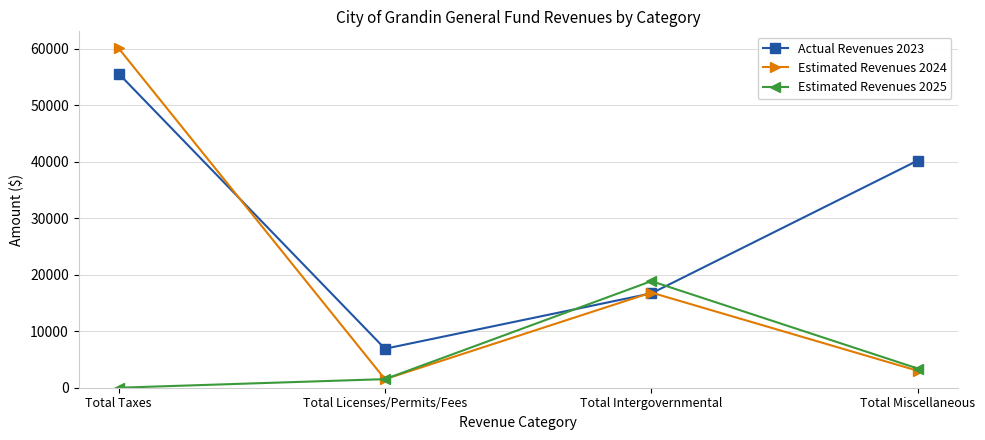

After their last crossing, which series has the higher values: Estimated Revenues 2024 or Actual Revenues 2023?

Actual Revenues 2023